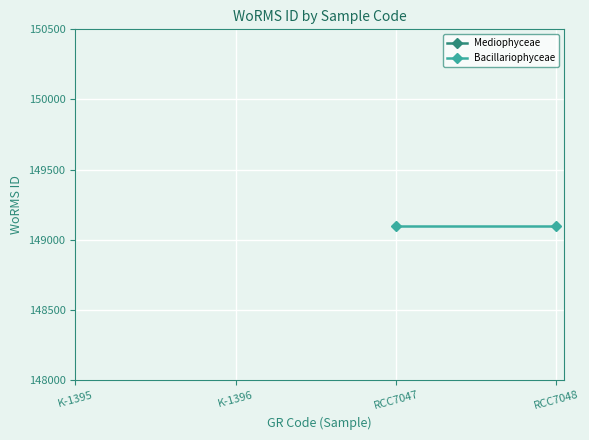

Rank the series by their maximum value, from lowest to highest.

Mediophyceae, Bacillariophyceae